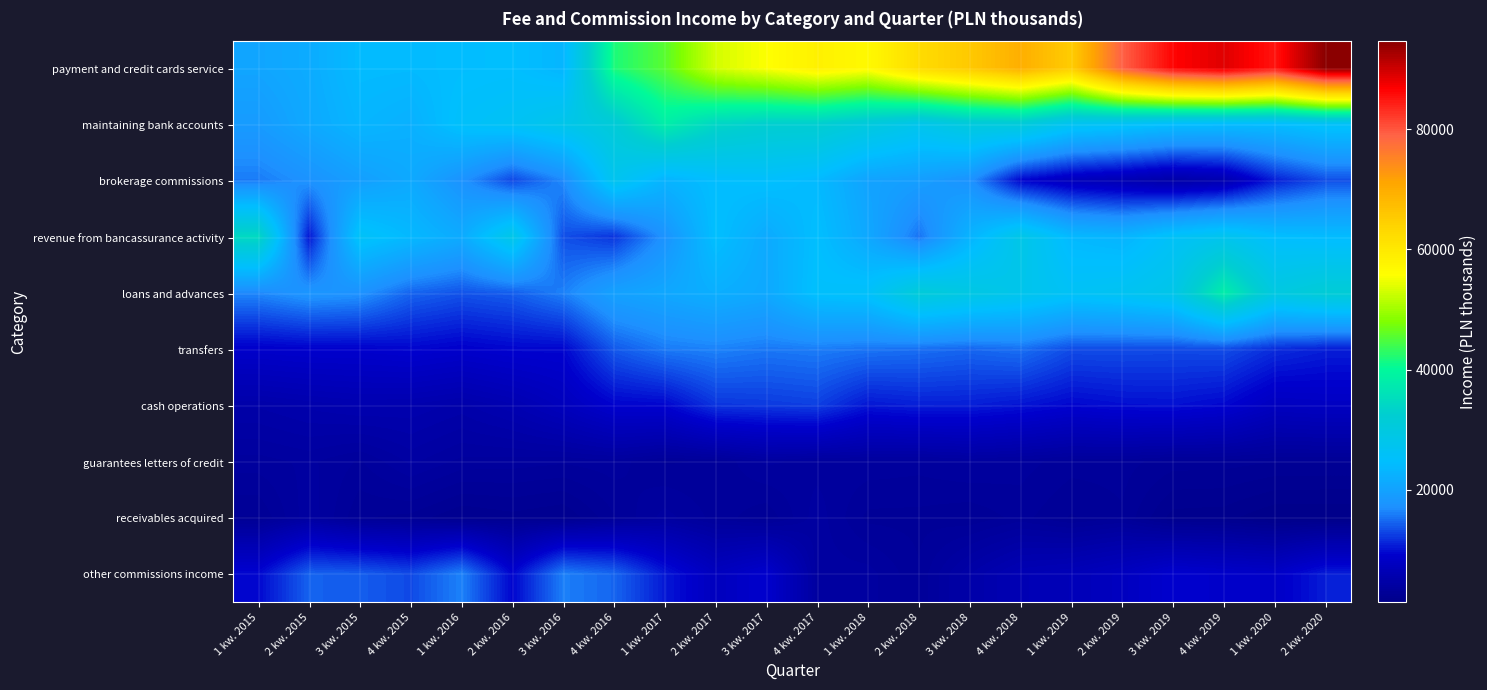

What is the total value across all series at 2 kw. 2015?

124811